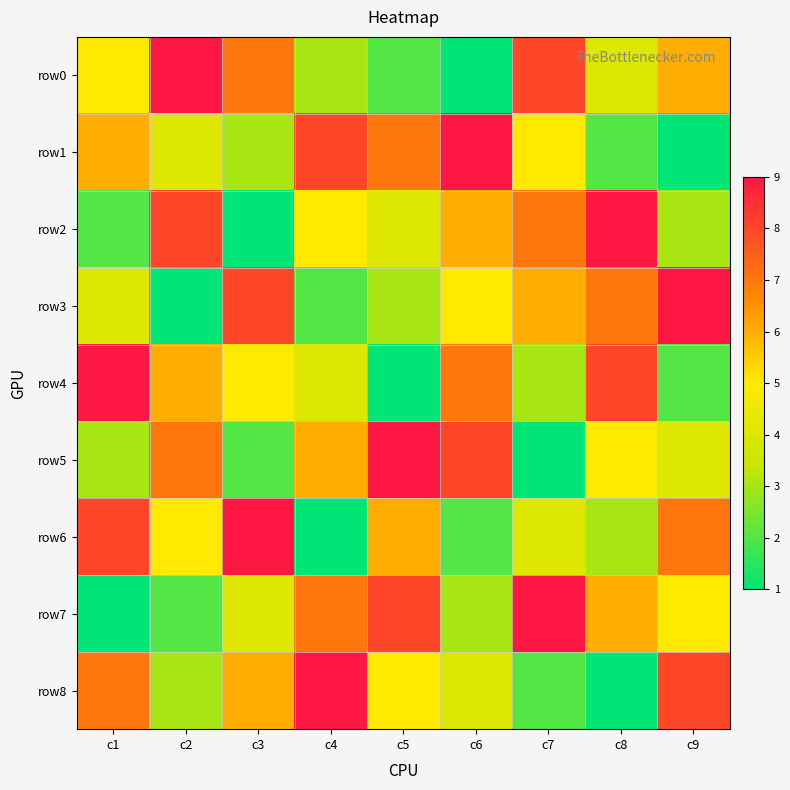

How many series are shown in this chart?

9